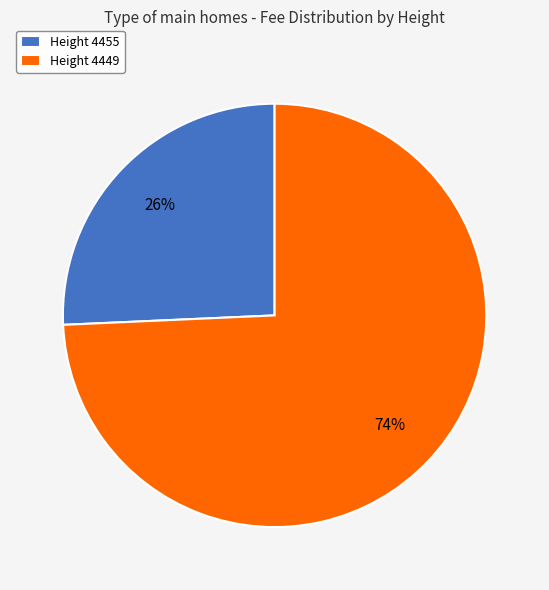

Combined, do Height 4449 and Height 4455 account for over 50%?

Yes